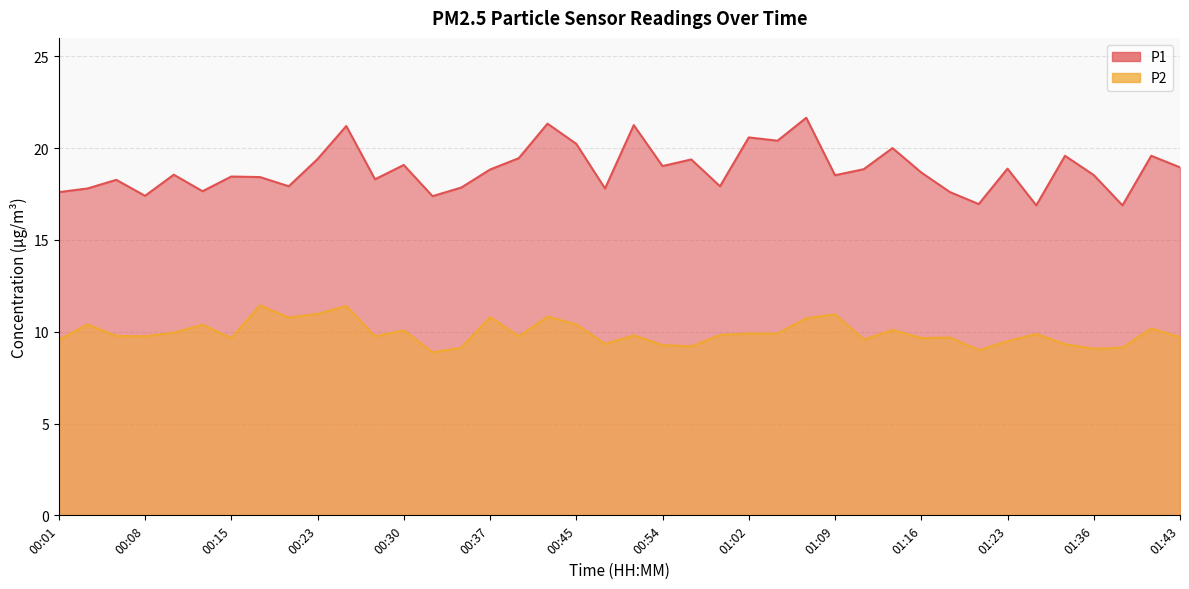

What is the total value across all series at 01:38?

26.0